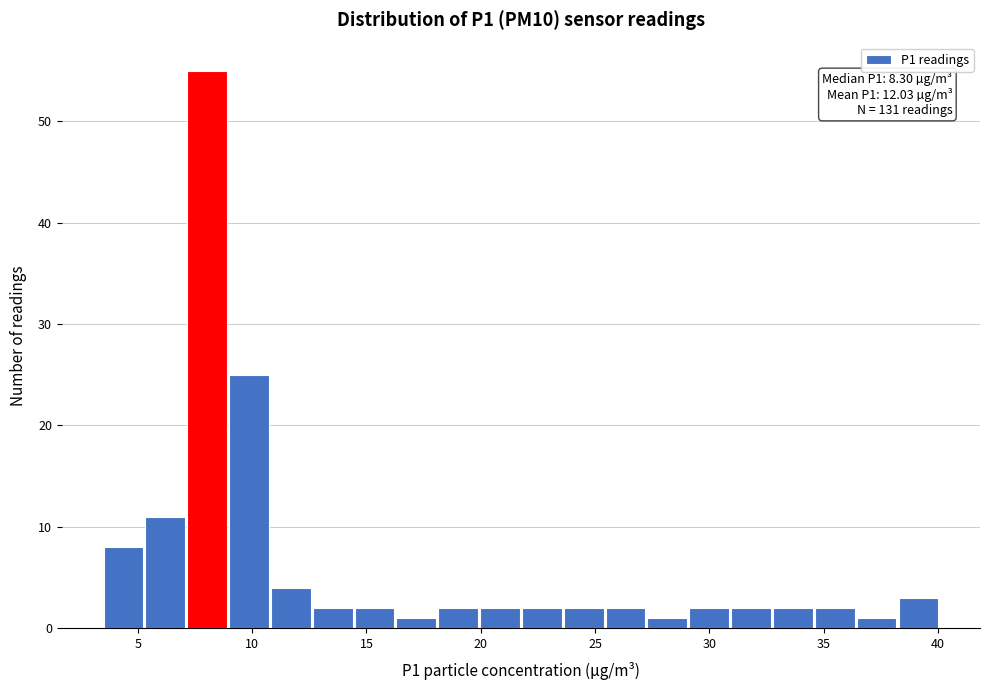

Around what value on the x-axis is the tallest bar? Give the approximate position of its centre, as read against the axis.

8.0